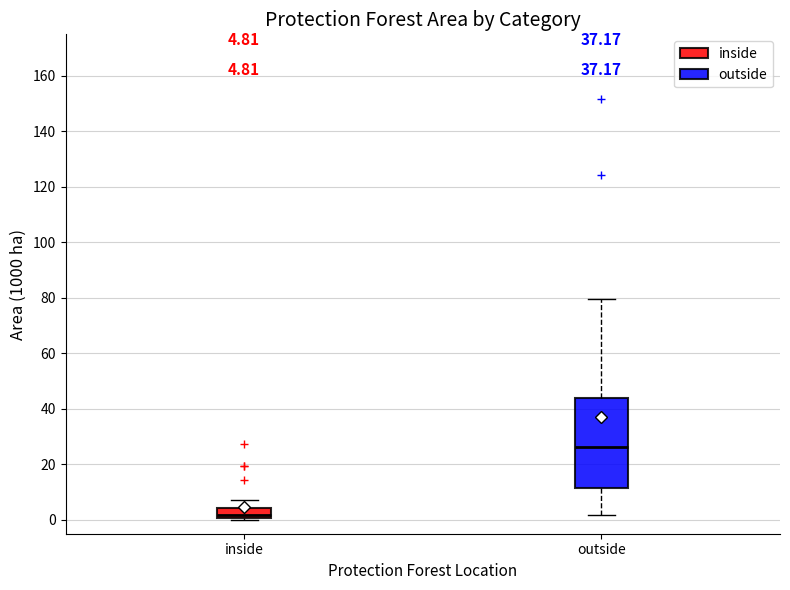

Which box is the tallest, from its lower edge to its upper edge?

outside